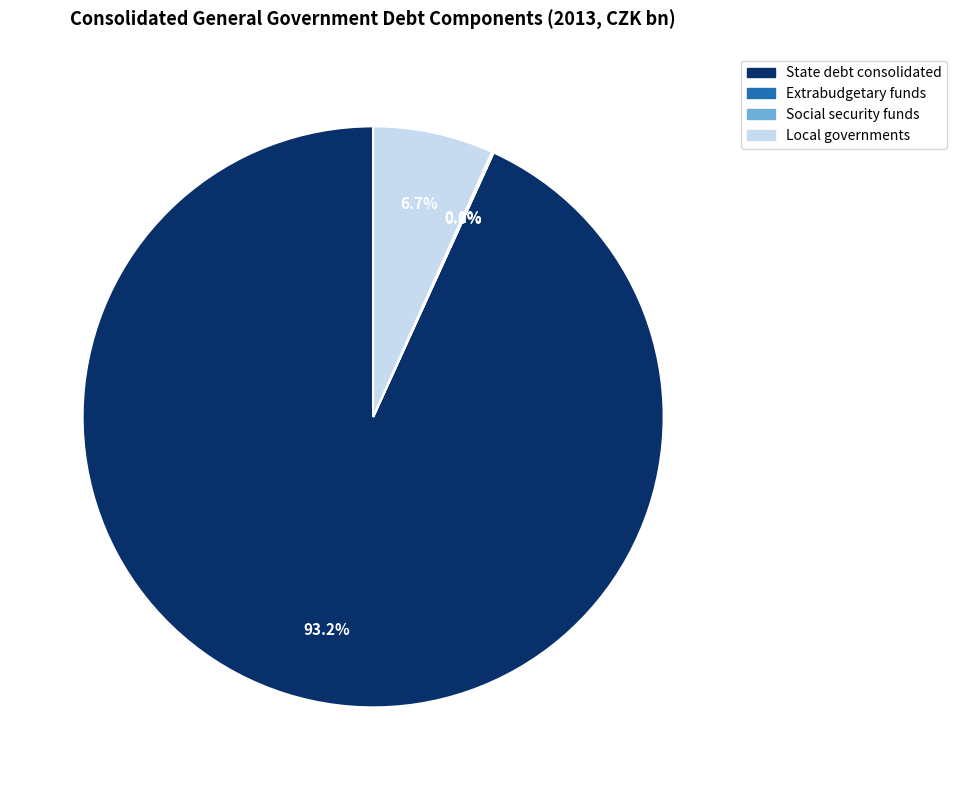

Which slice is the largest?

State debt consolidated